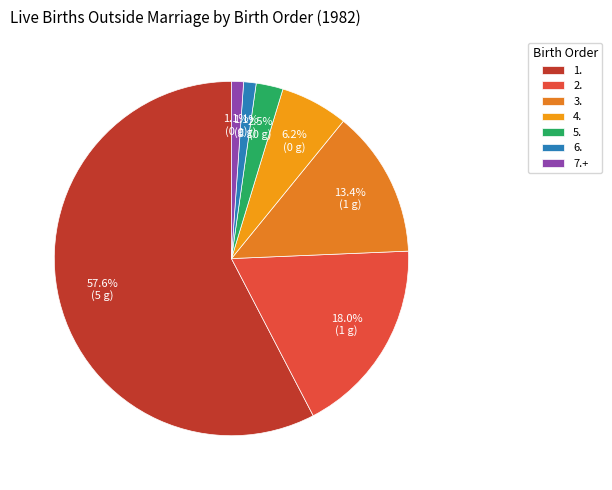

To the nearest percent, what is the combined percentage of 5. and 4.?

9%